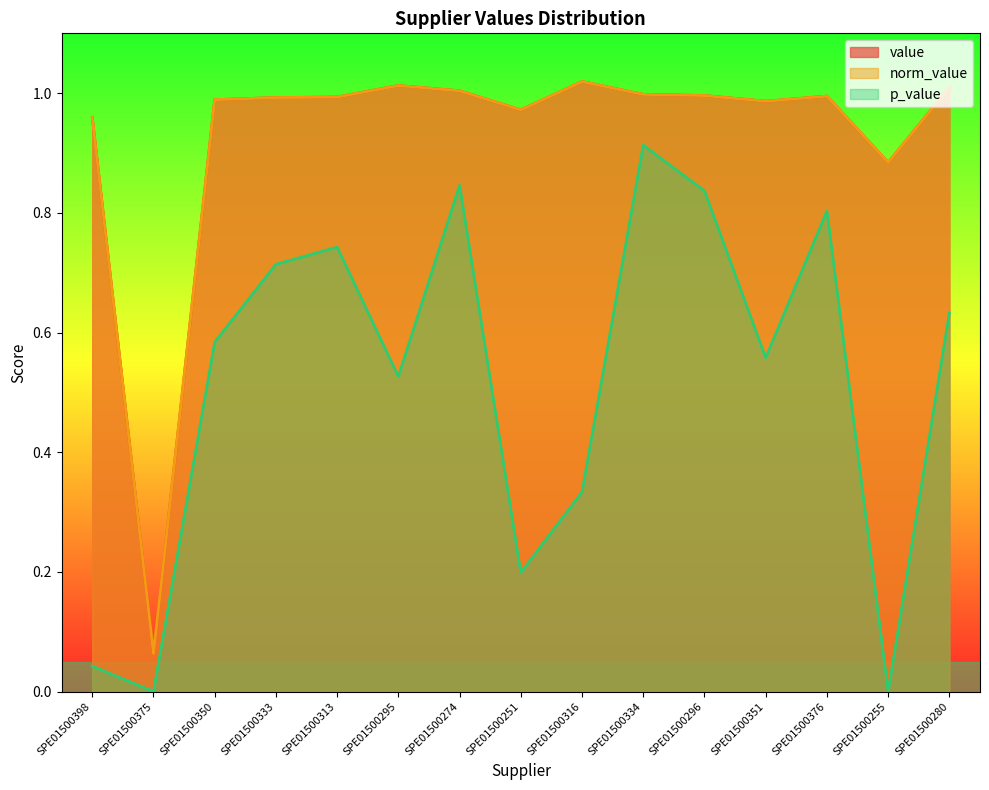

True or false: p_value has more than 1 points higher than both neighbors.

True